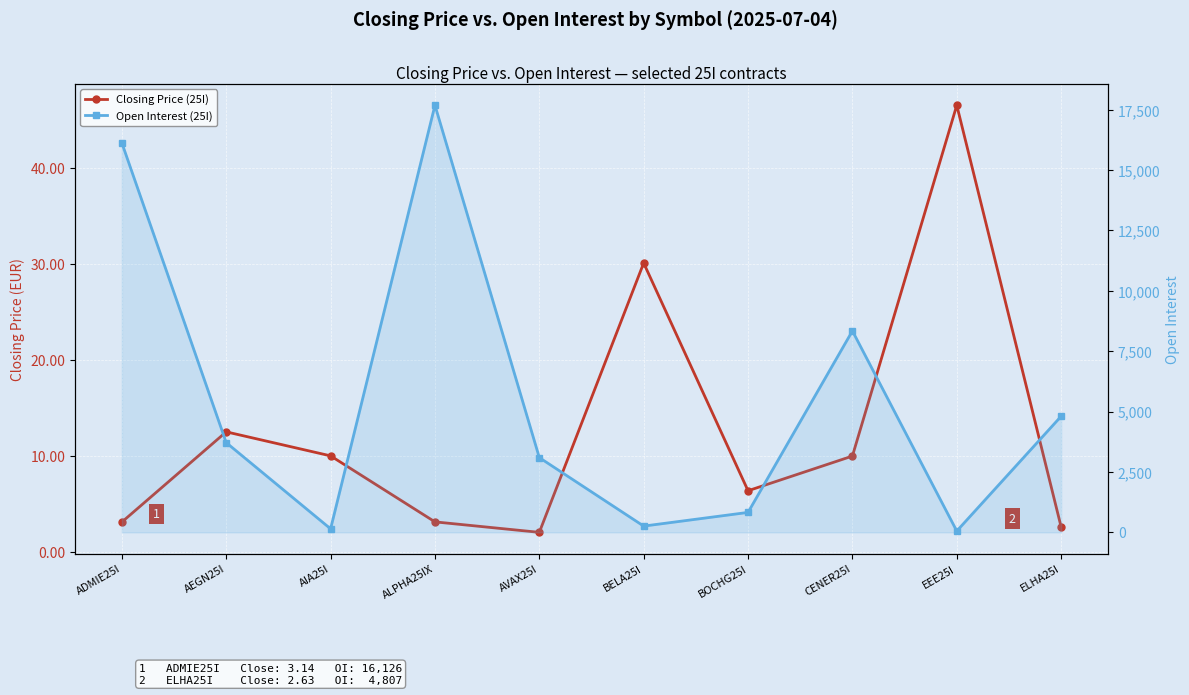

True or false: Open Interest (25I) and Closing Price (25I) cross at least once.

False